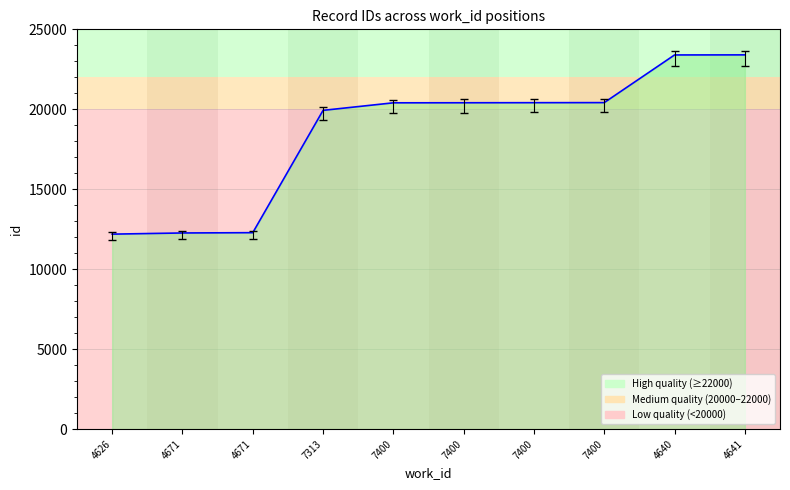

Reading left to right, what are all the values shown in this chart?

12192	12265	12284	19933	20405	20408	20413	20417	23398	23403